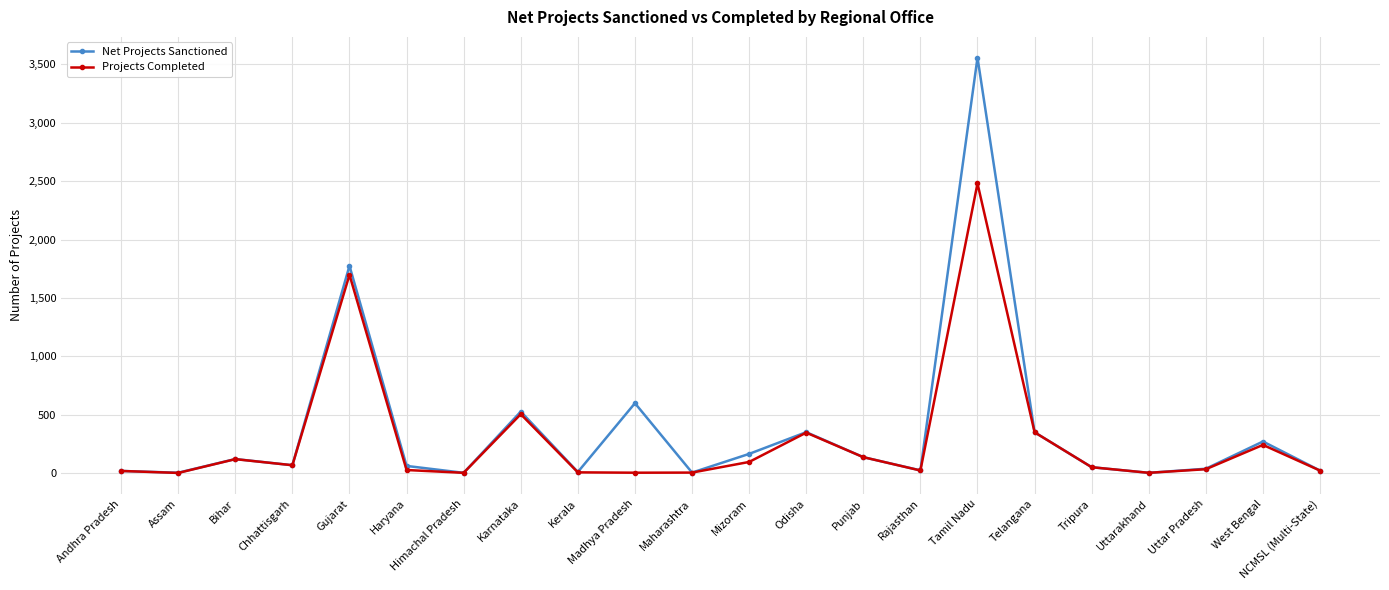

Where is Projects Completed nearest to the value 1241?

Gujarat